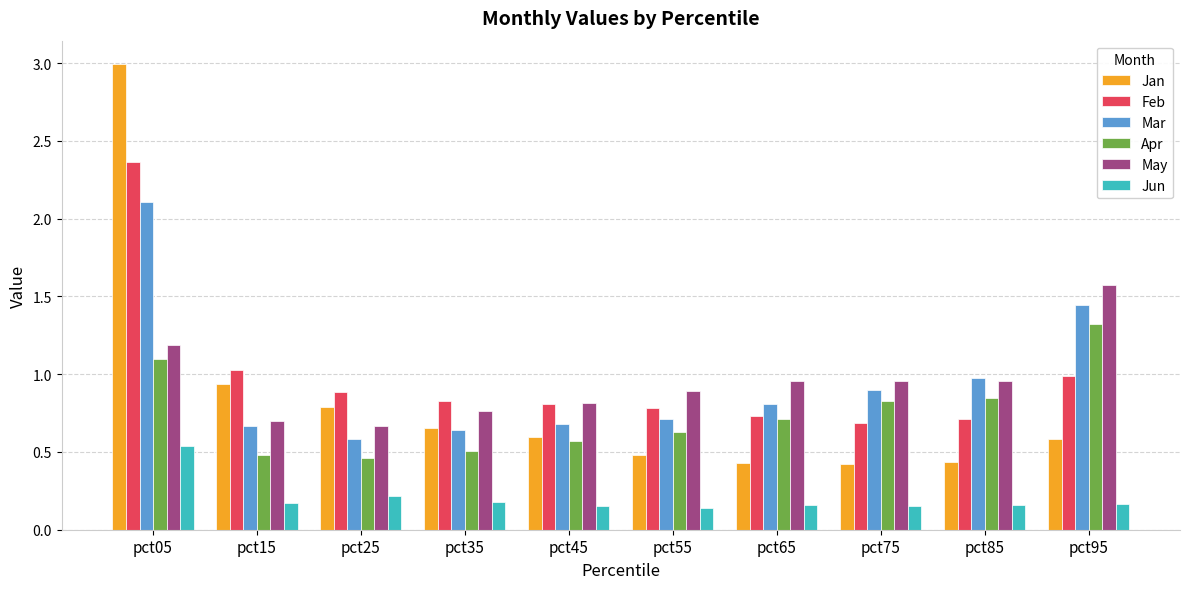

Rank the series by their maximum value, from lowest to highest.

Jun, Apr, May, Mar, Feb, Jan